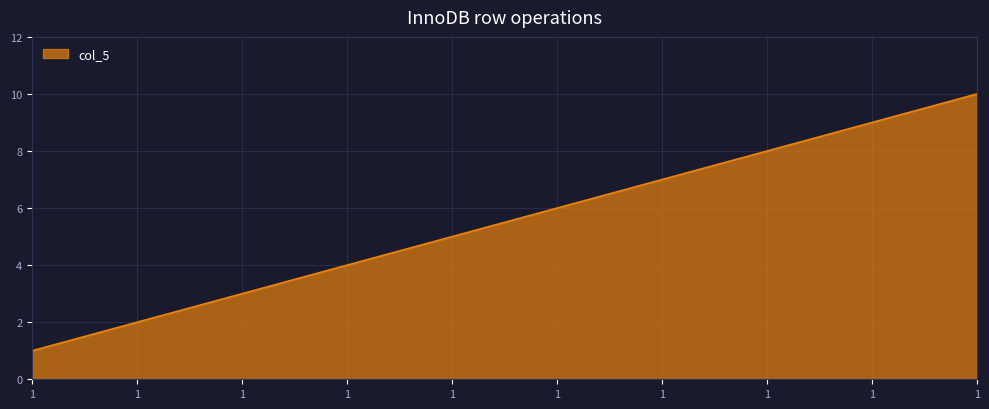

How many lines are shown in the chart?

1